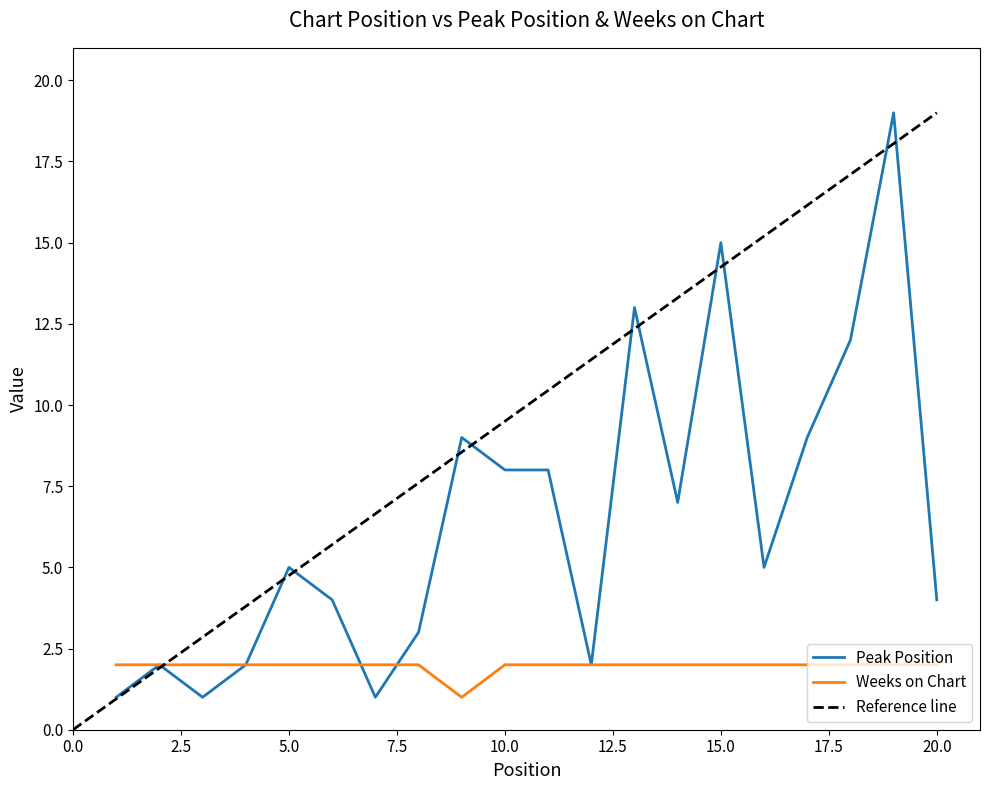

After their last crossing, which series has the higher values: Weeks on Chart or Peak Position?

Peak Position